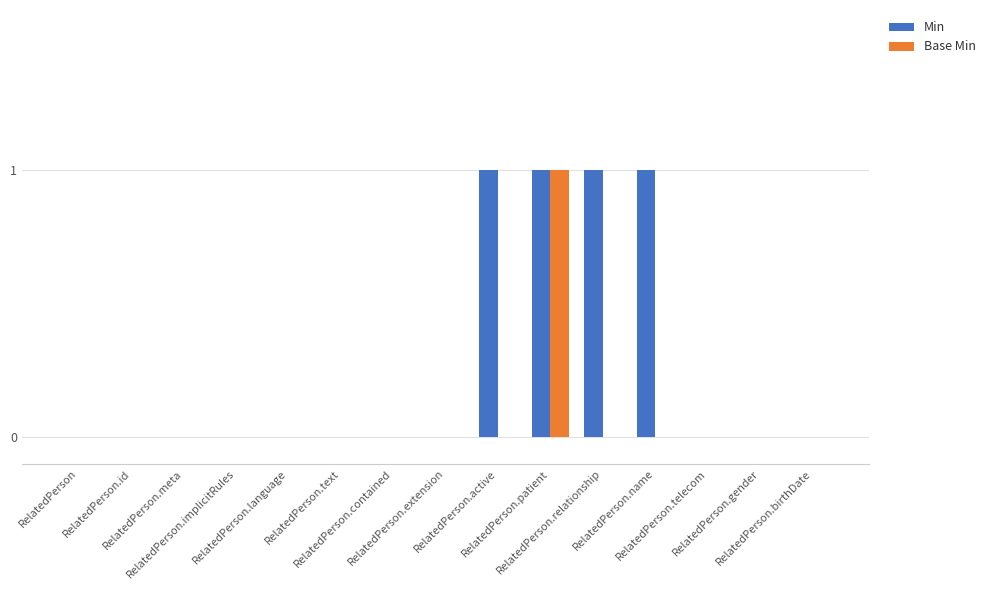

The value of Min at RelatedPerson.language is 0. True or false?

True